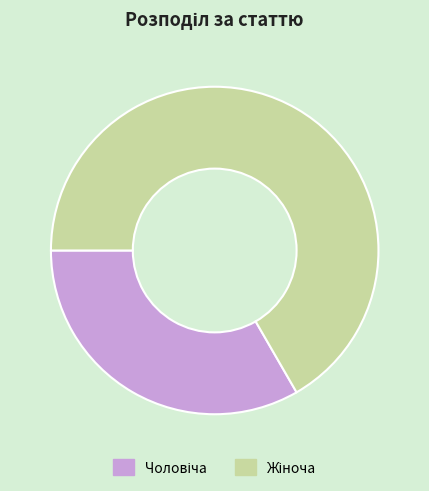

Is there any slice that represents more than half of the pie?

Yes